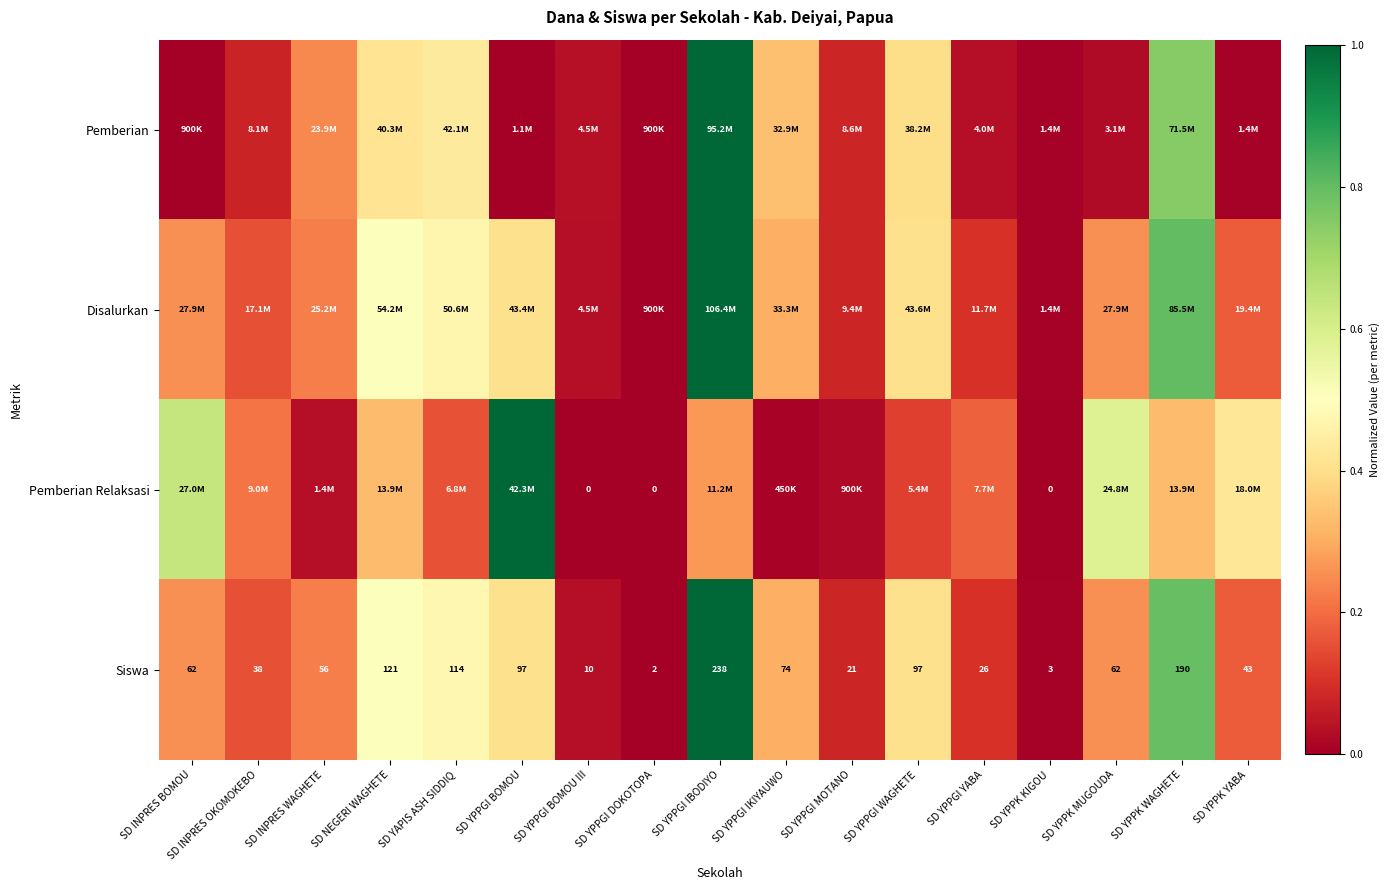

What is the spread (max minus min) of values at SD YAPIS ASH SIDDIQ?

0.3